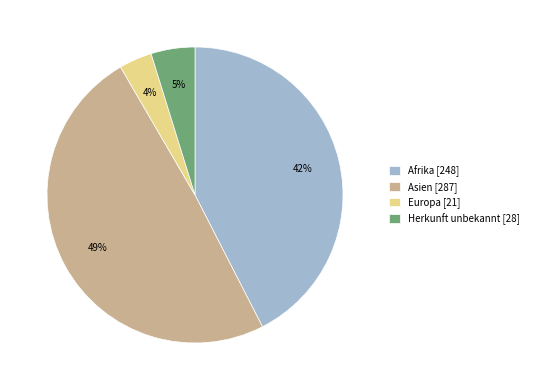

What is the largest slice in the pie chart?

Asien [287]